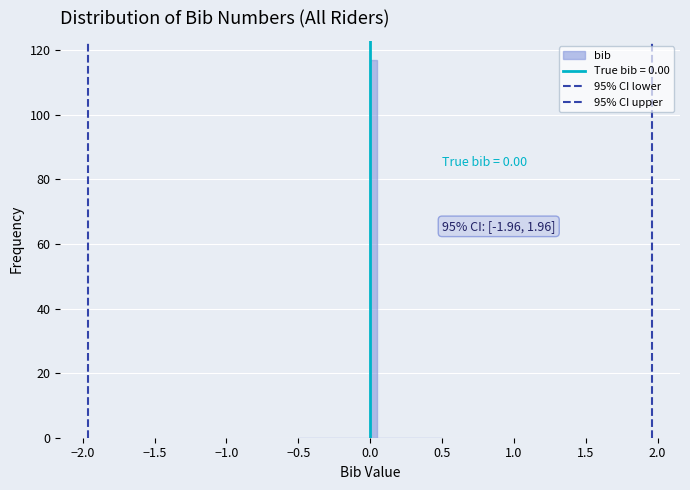

Around what value on the x-axis is the tallest bar? Give the approximate position of its centre, as read against the axis.

0.05